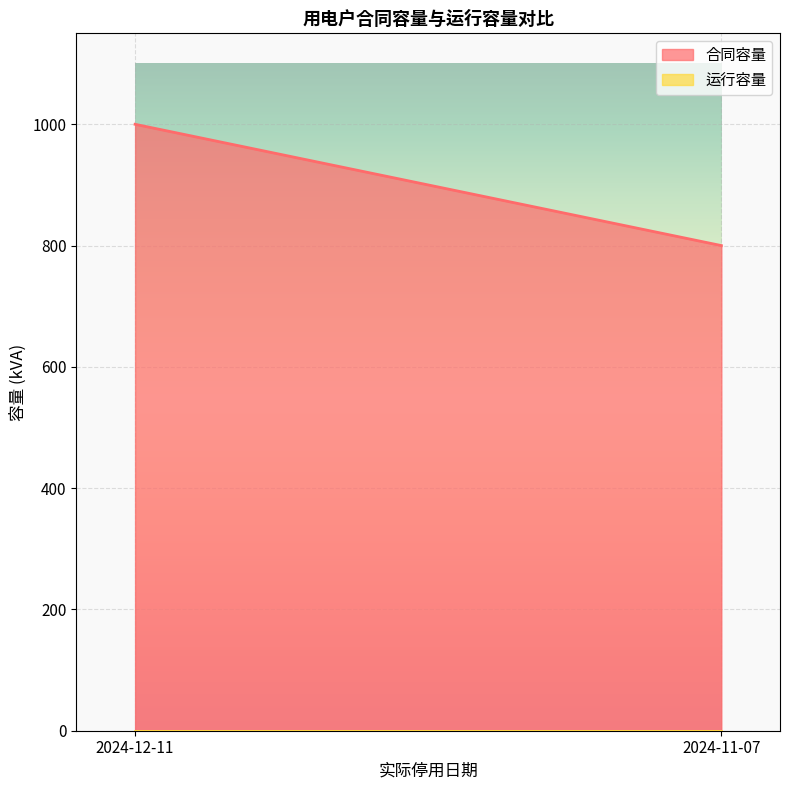

What position from the right is 2024-12-11?

2